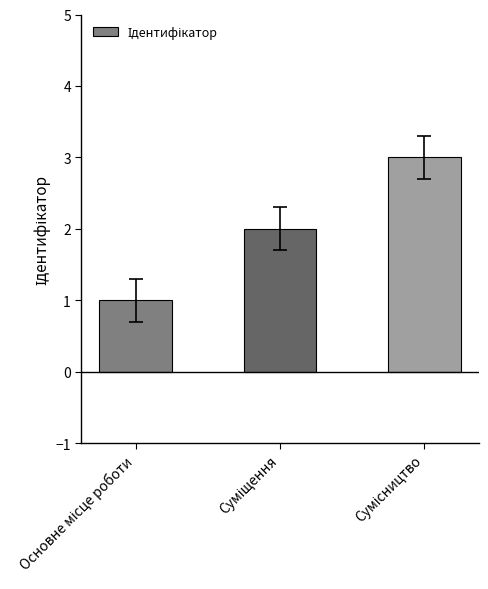

What is the greatest value displayed?

3